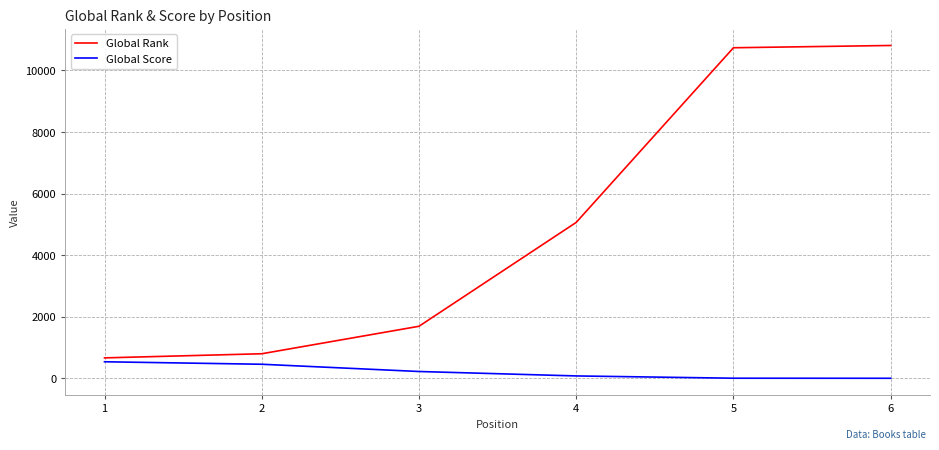

How many distinct data groups are displayed?

2